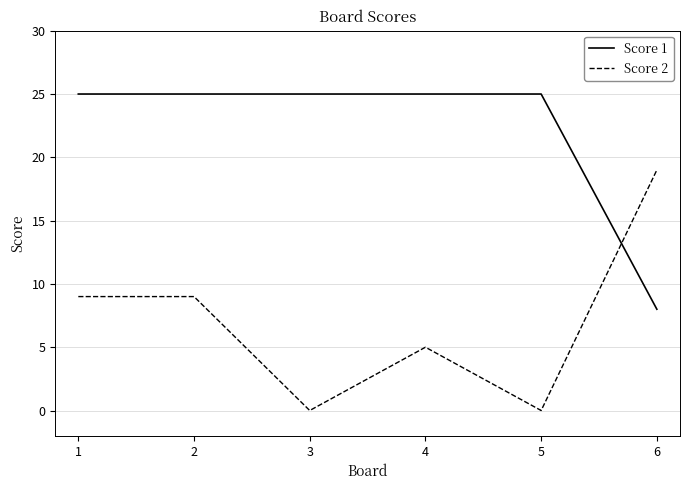

True or false: Score 2 has a value of 8 at 4.

False